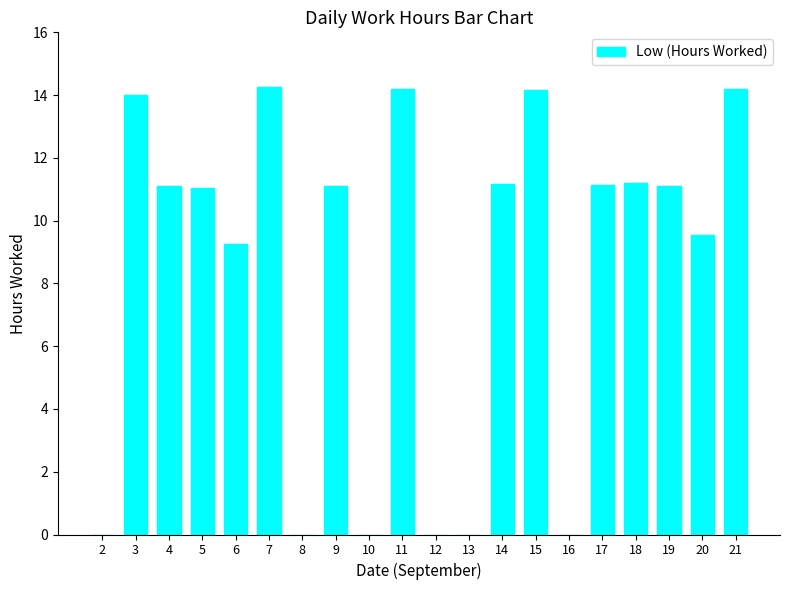

Are the bars horizontal?

No